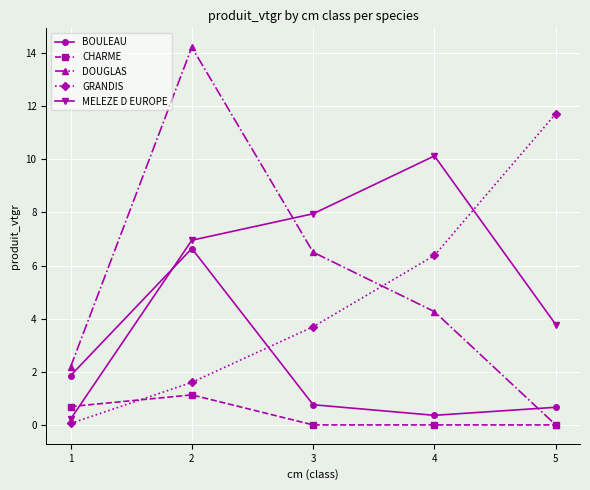

True or false: MELEZE D EUROPE and DOUGLAS cross at least once.

True